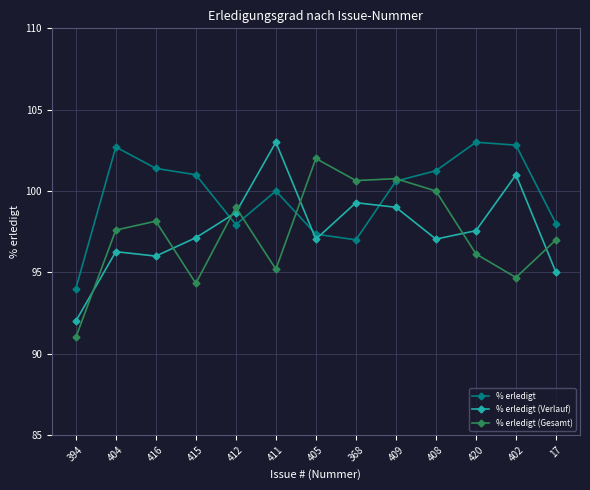

At 420, list the series in order from smallest to largest.

% erledigt (Gesamt), % erledigt (Verlauf), % erledigt